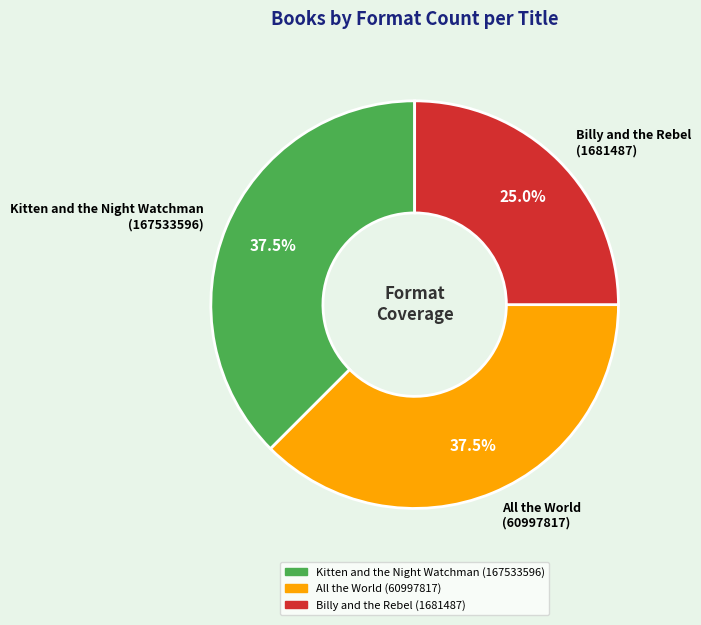

Count the number of slices in the pie.

3